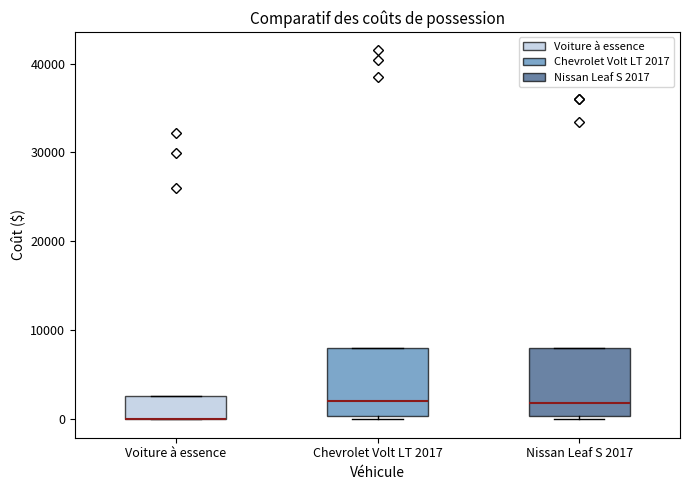

Where is the upper edge of the box for Chevrolet Volt LT 2017 on the y-axis? The values are not printed on the chart, so give them approximately, as read against the axis.

8000